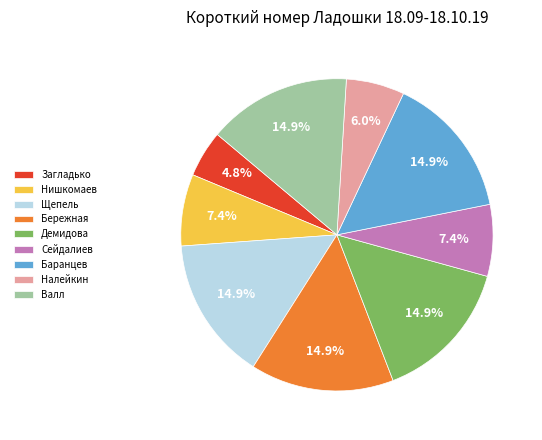

To the nearest percent, what is the combined percentage of Налейкин and Валл?

21%